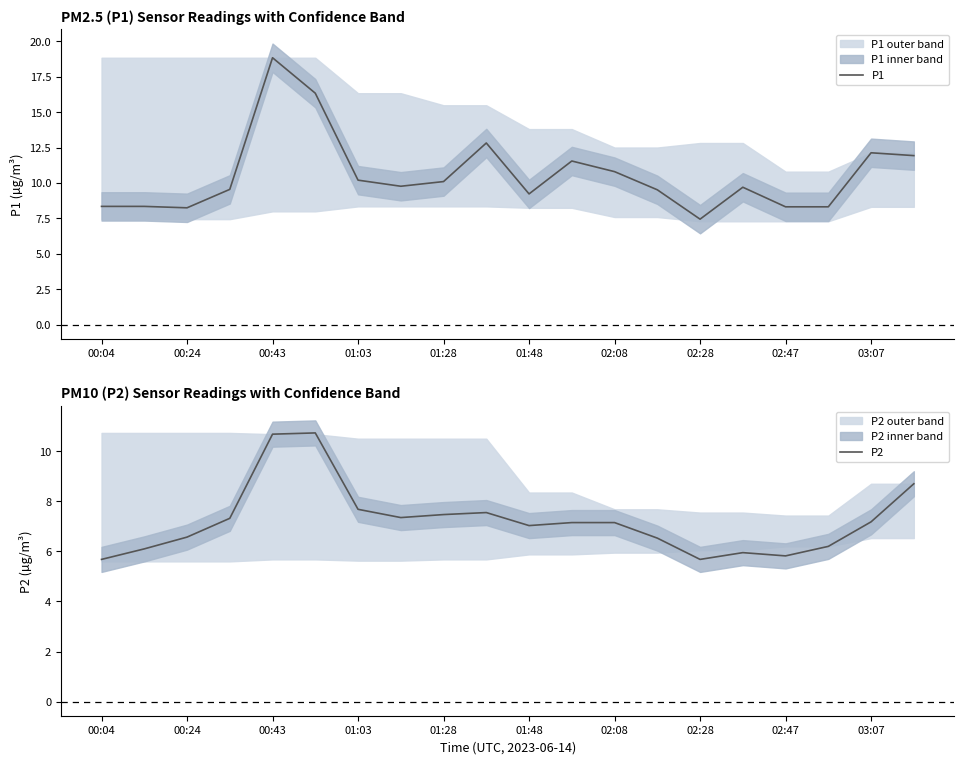

Which series has the widest spread of values?

P1